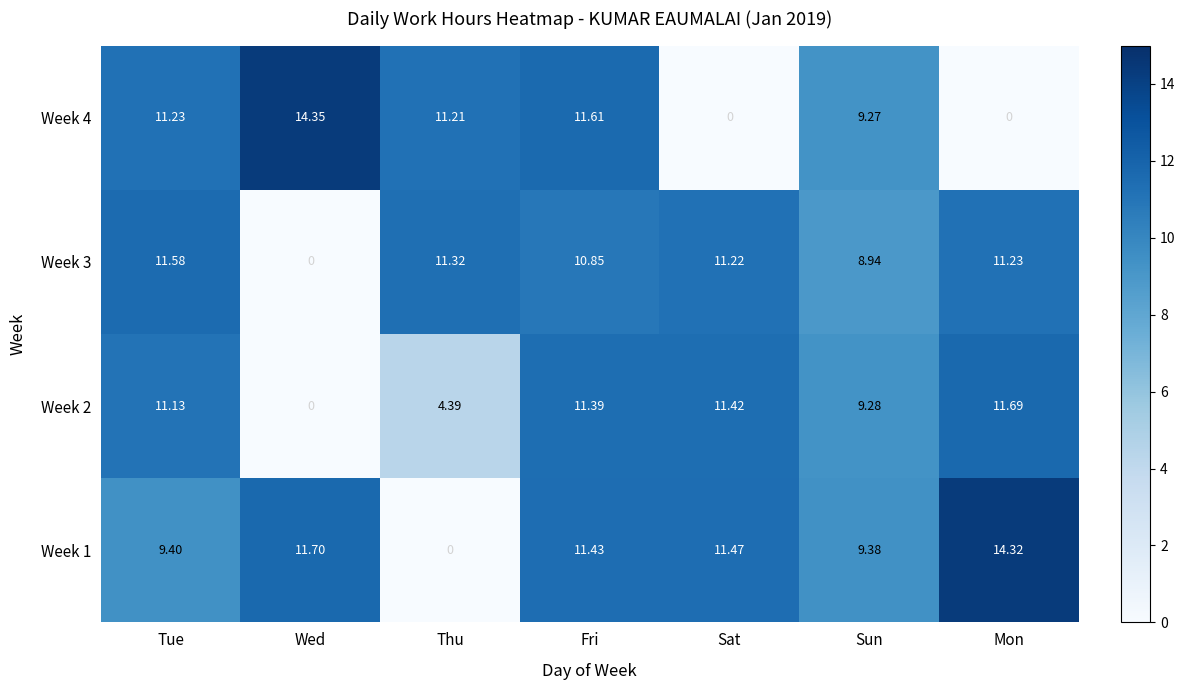

At which category does the chart reach its peak across all series?

Wed